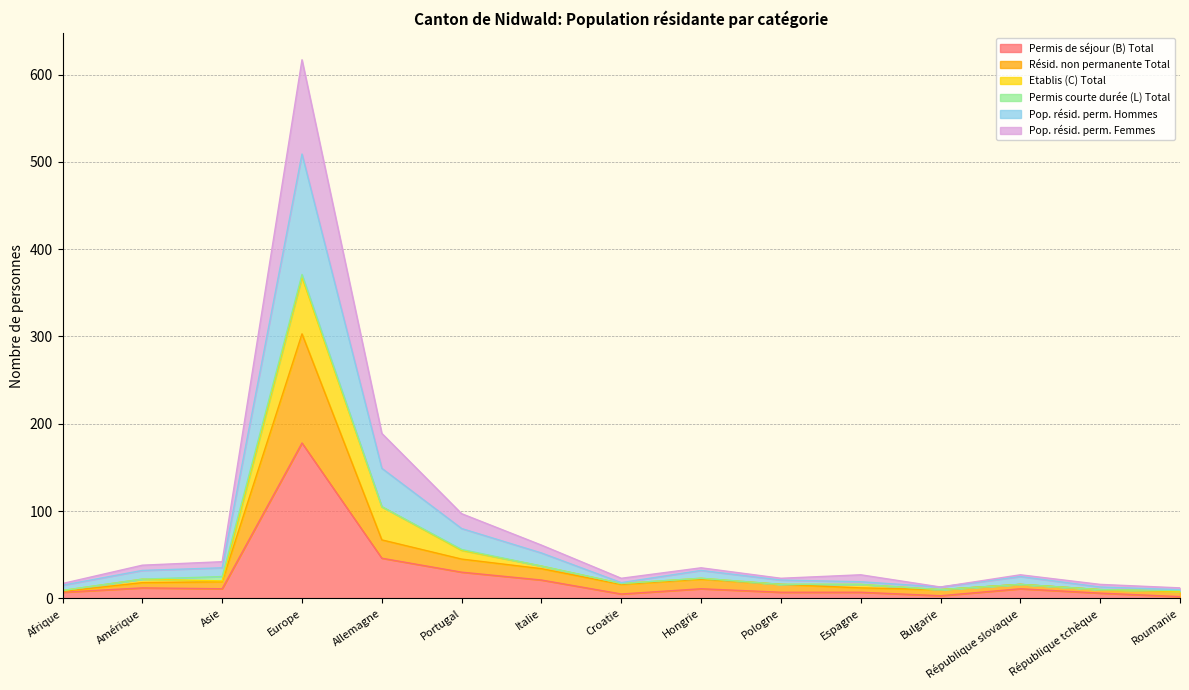

At which label is Pop. résid. perm. Femmes closest to 314?

Allemagne